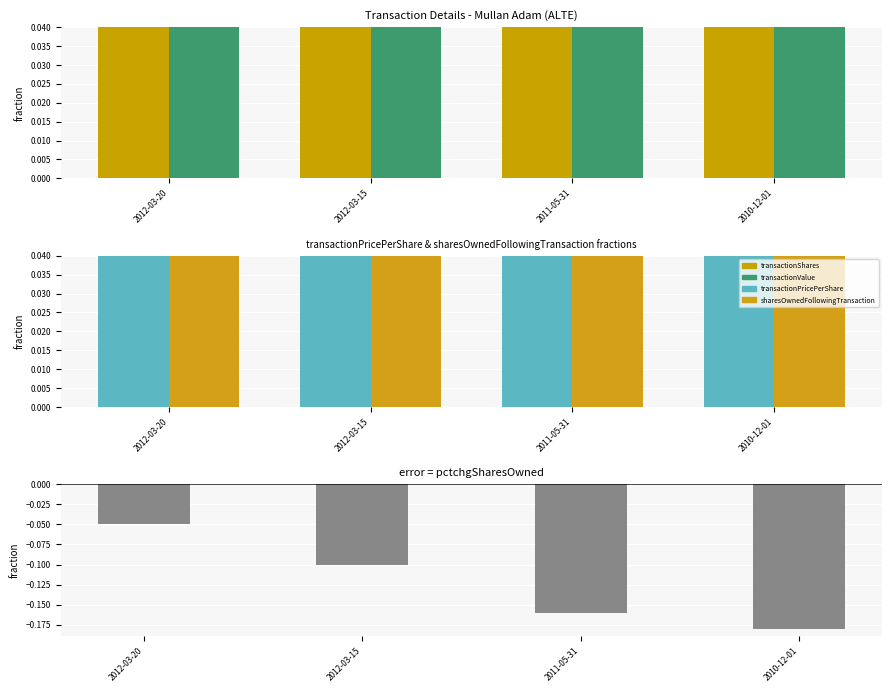

At how many categories does at least one series exceed 0?

4